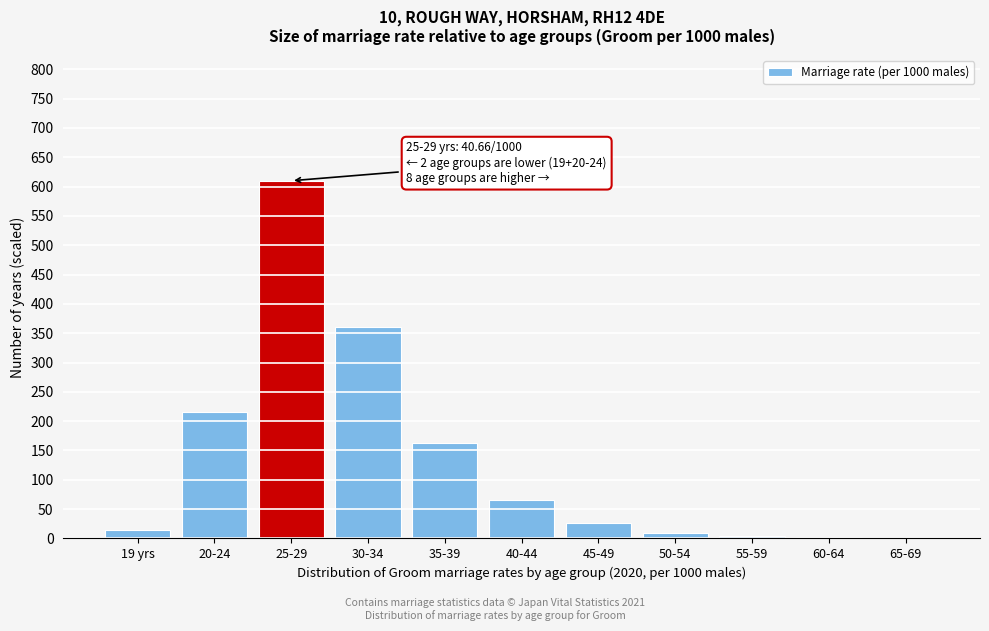

True or false: the data shows 2 at 60-64.

True